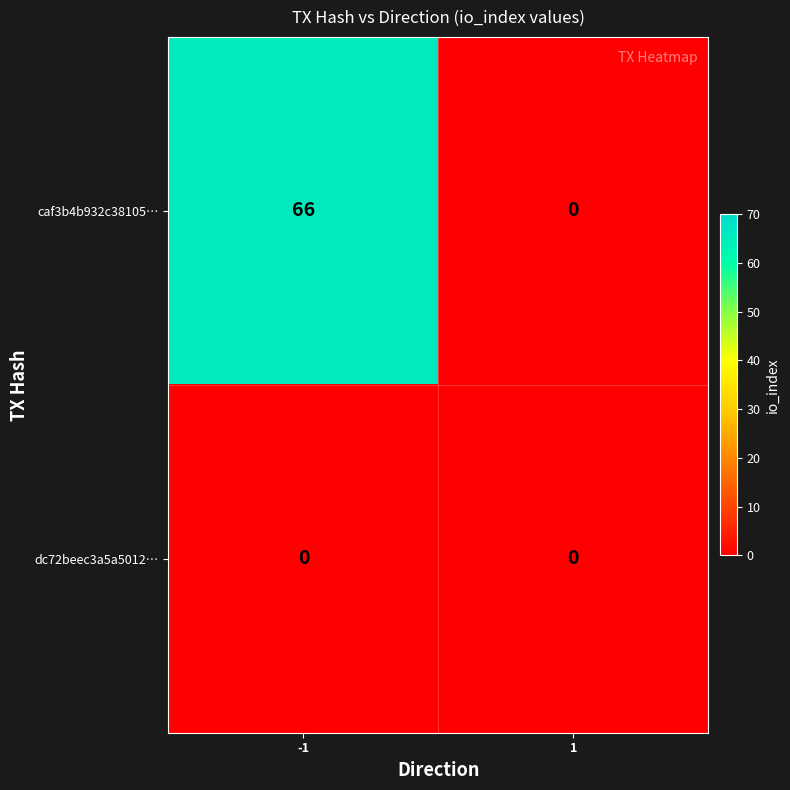

What is the difference between the maximum and minimum values in the caf3b4b932c38105… series?

66